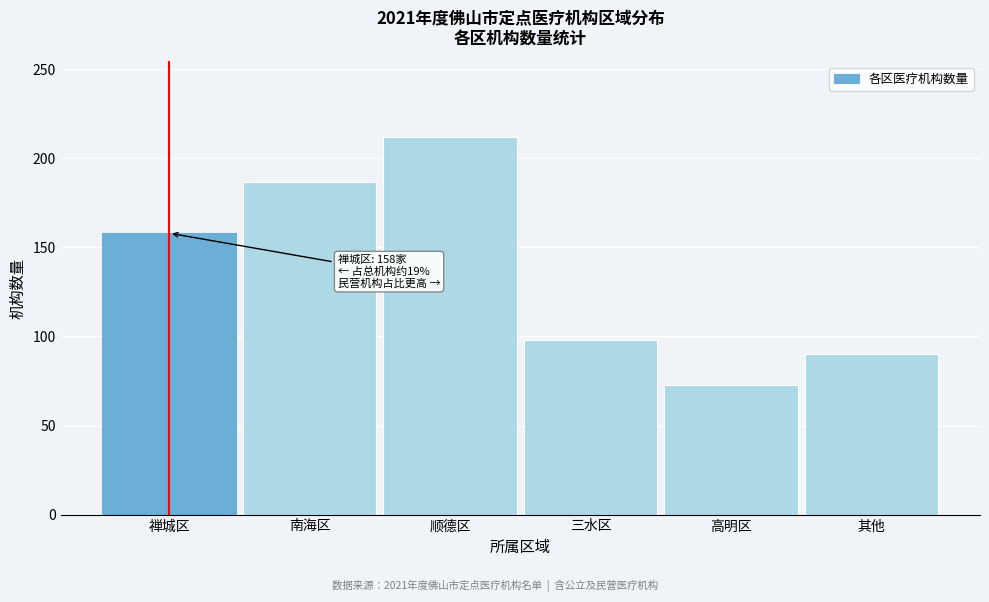

Reading left to right, list all the values displayed in this chart.

禅城区=158	南海区=187	顺德区=212	三水区=98	高明区=73	其他=90